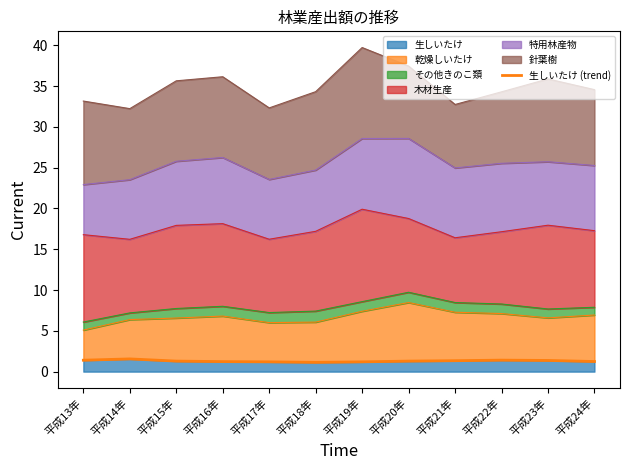

True or false: the data shows 1.3 at 平成21年.

True